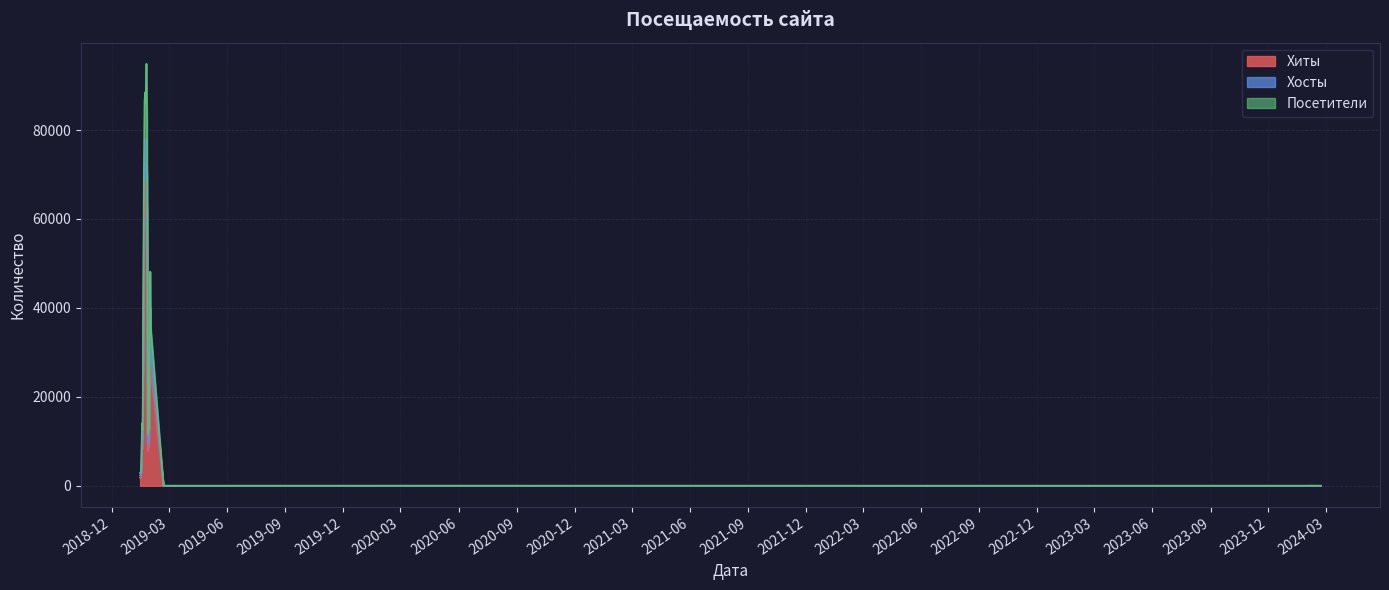

What is the total value across all series at 2019-01-19?

31494